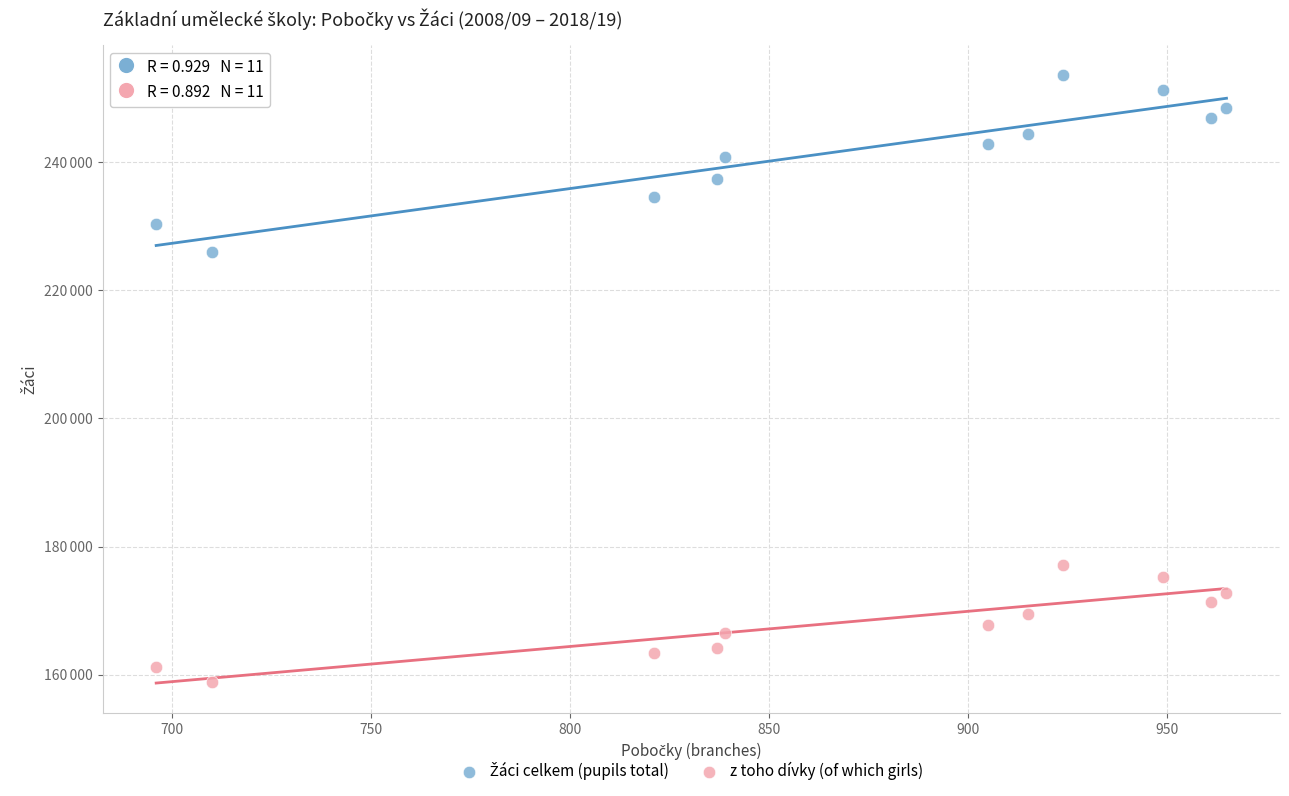

Which series contains the lowest Y value?

z toho dívky (of which girls)